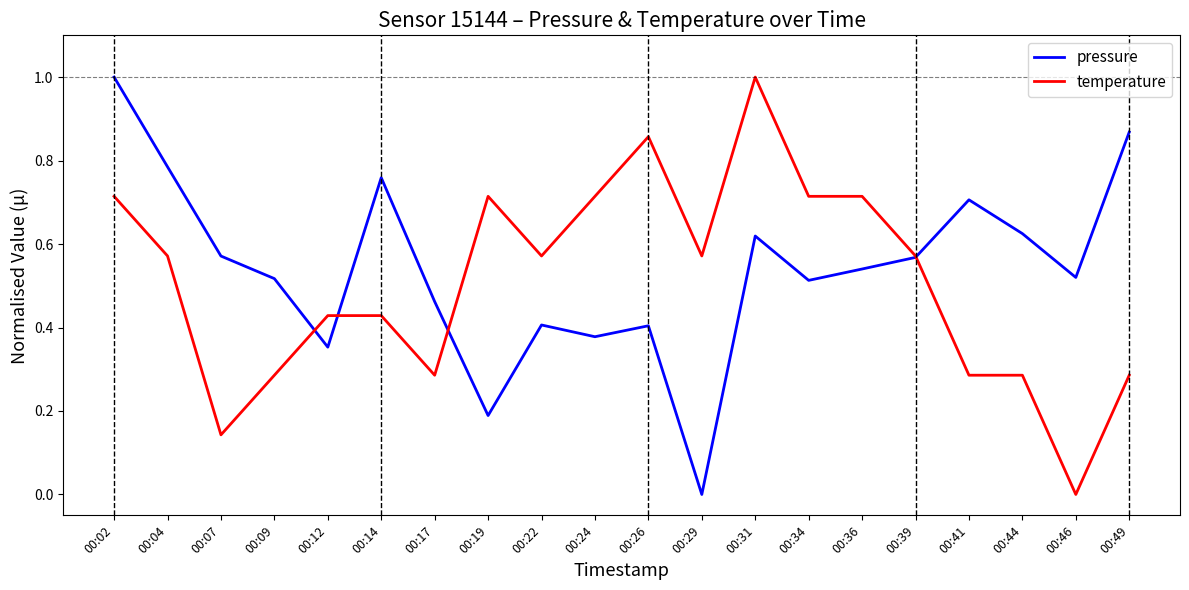

The pressure series shows 1.0 at 00:36. True or false?

False